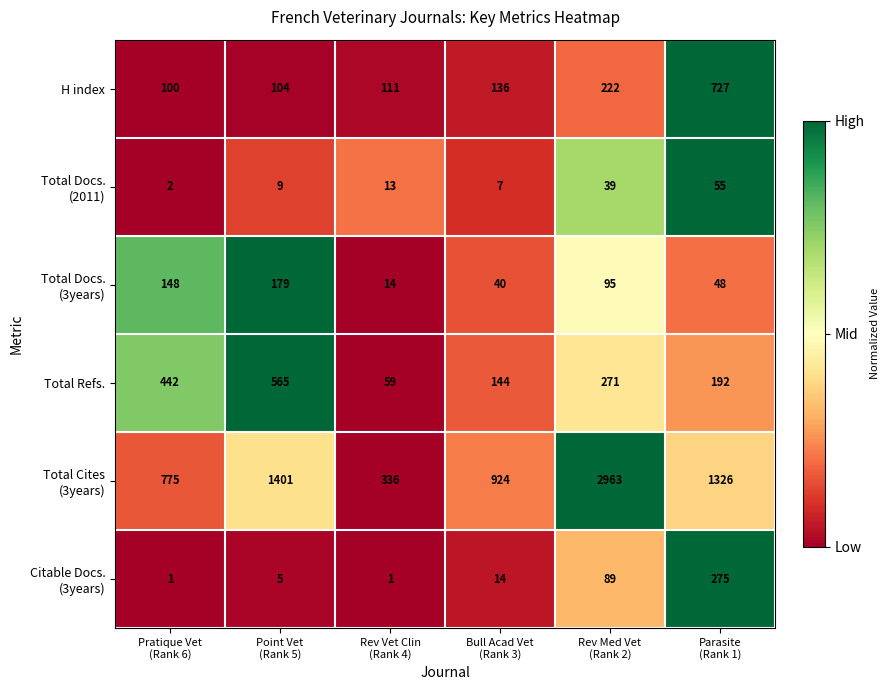

At how many categories does at least one series exceed 674?

5